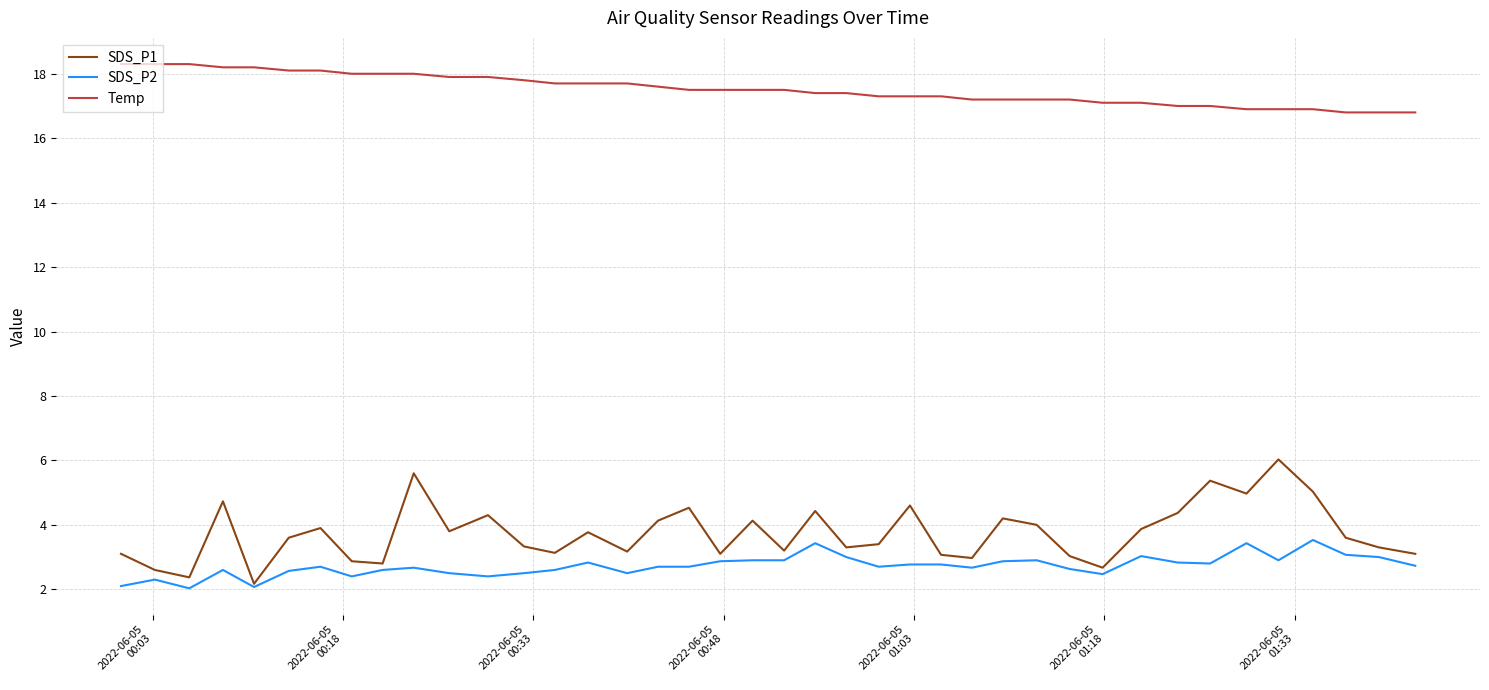

What is the lowest value of the SDS_P1 series?

2.2